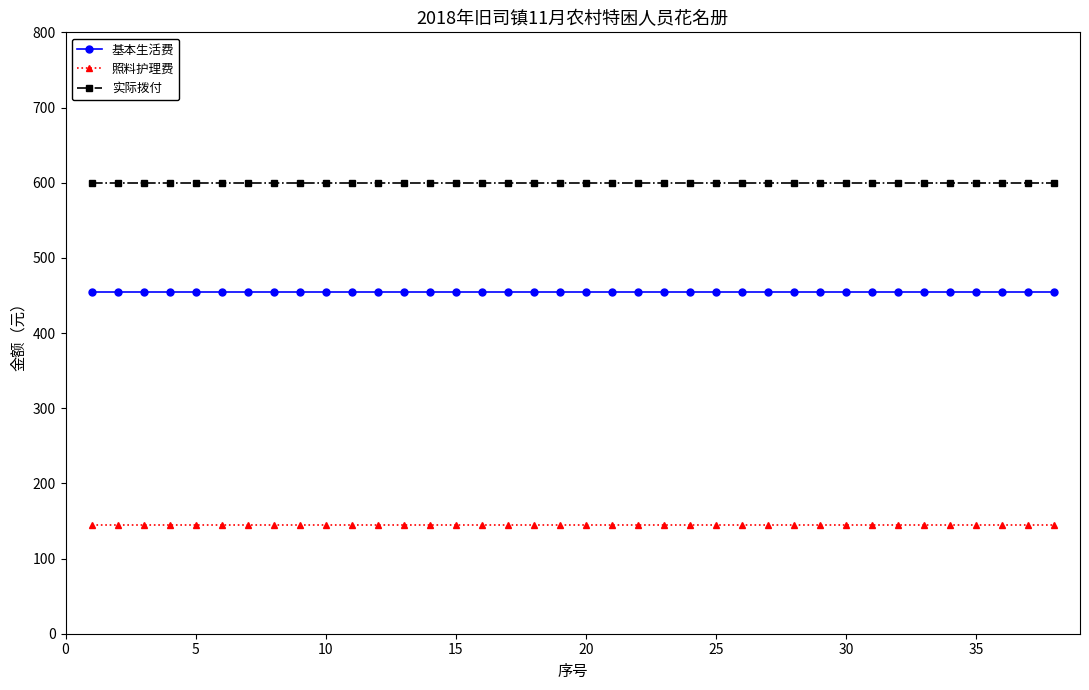

Which series has the largest total across all categories?

实际拨付